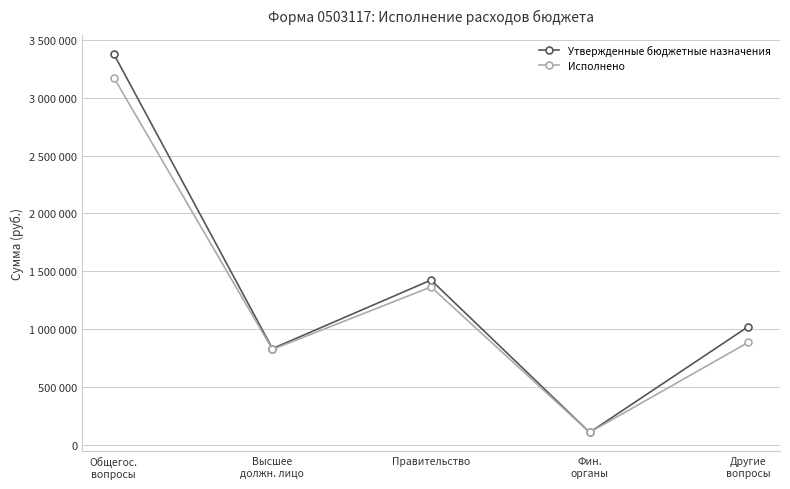

List the series in order of their peak value, highest first.

Утвержденные бюджетные назначения, Исполнено